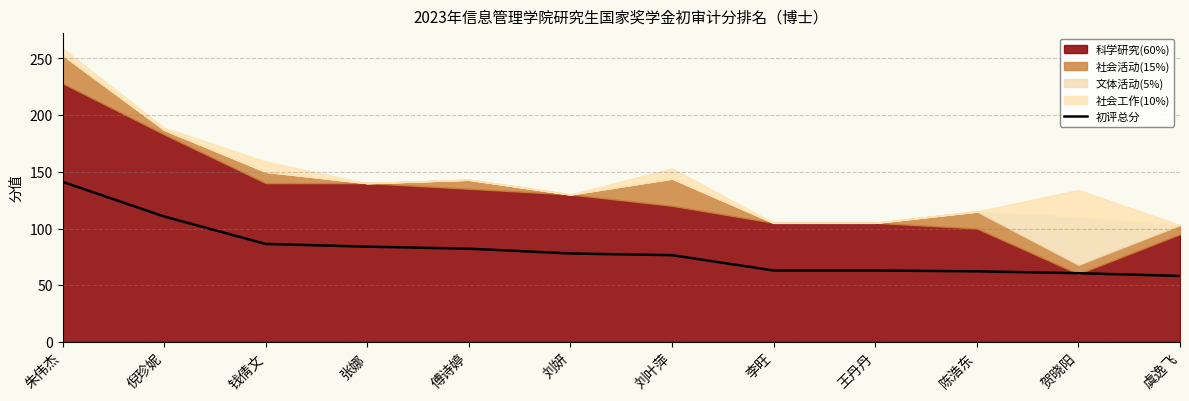

How many data points are less than 78?

6